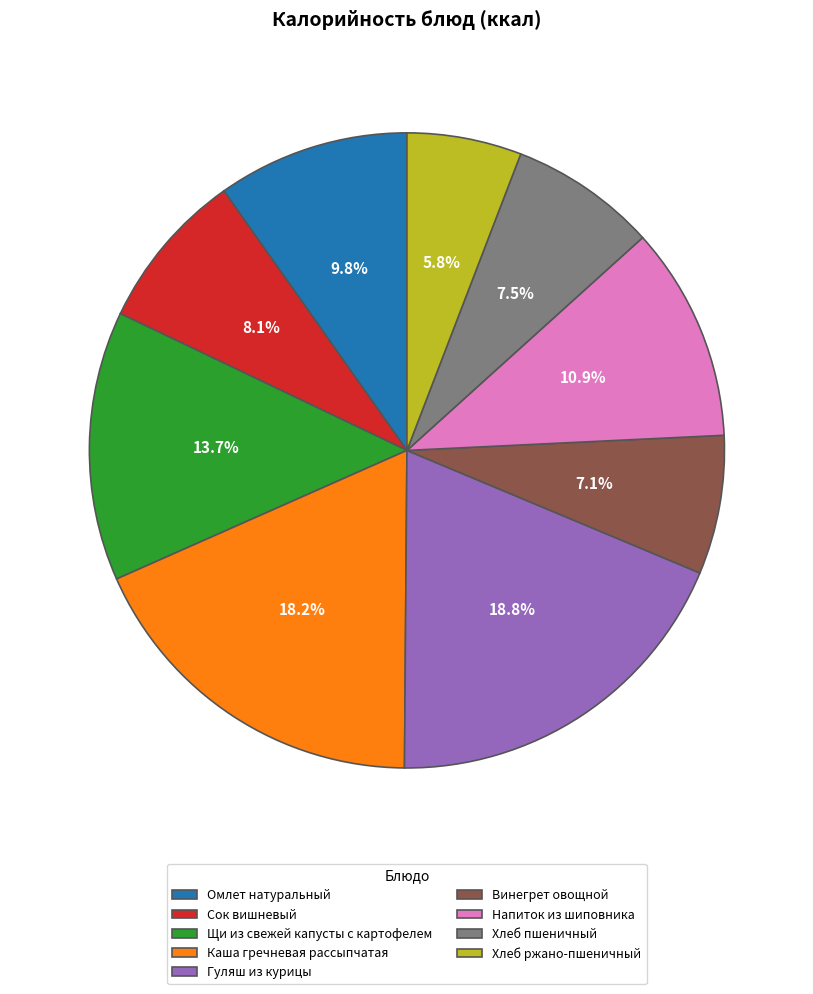

To the nearest percent, what is the difference between the largest and smallest slice percentages?

13%